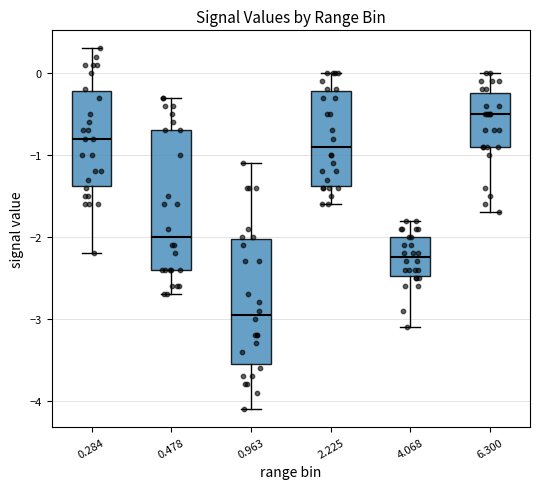

Which box is the tallest, from its lower edge to its upper edge?

0.478